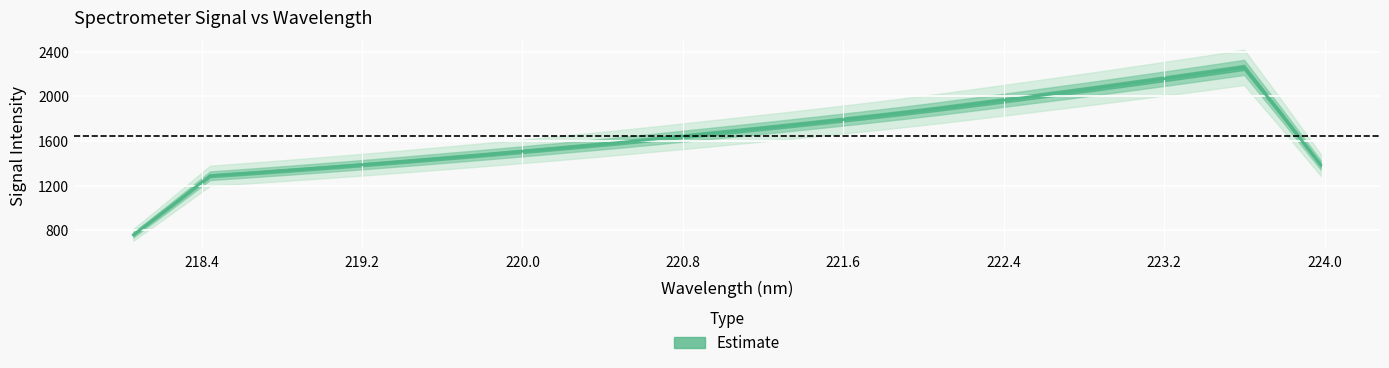

What is the label of the 11th point from the left?

219.9712